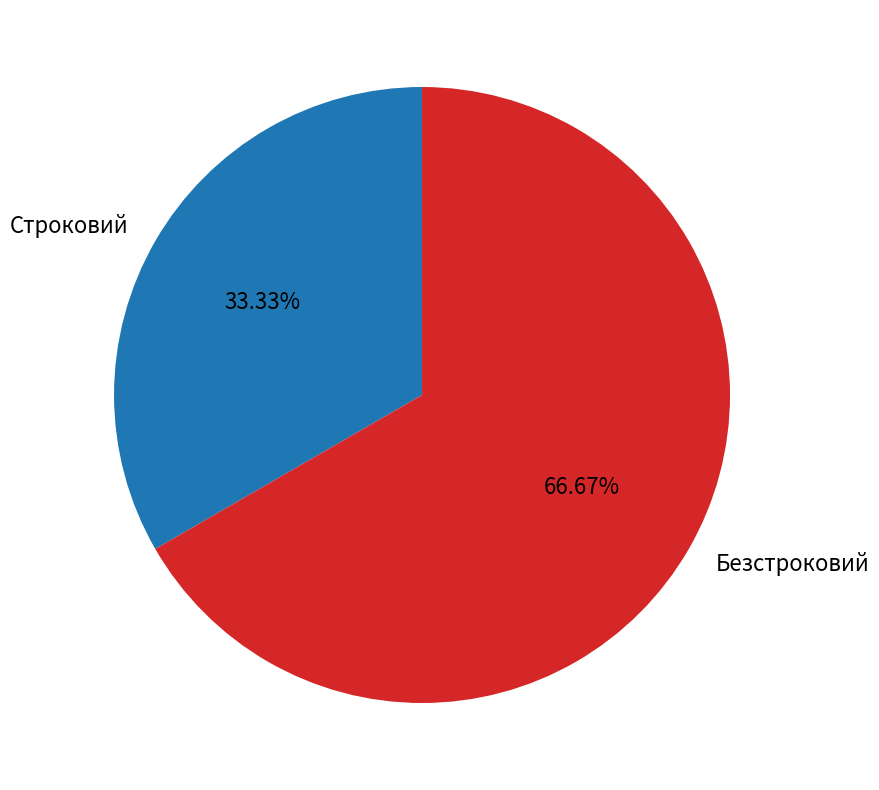

To the nearest percent, what percentage of the pie is Строковий?

33%